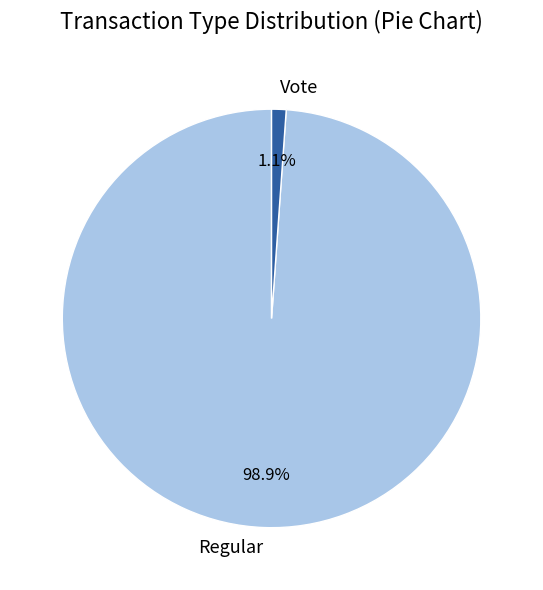

True or false: Regular accounts for 92% of the total.

False